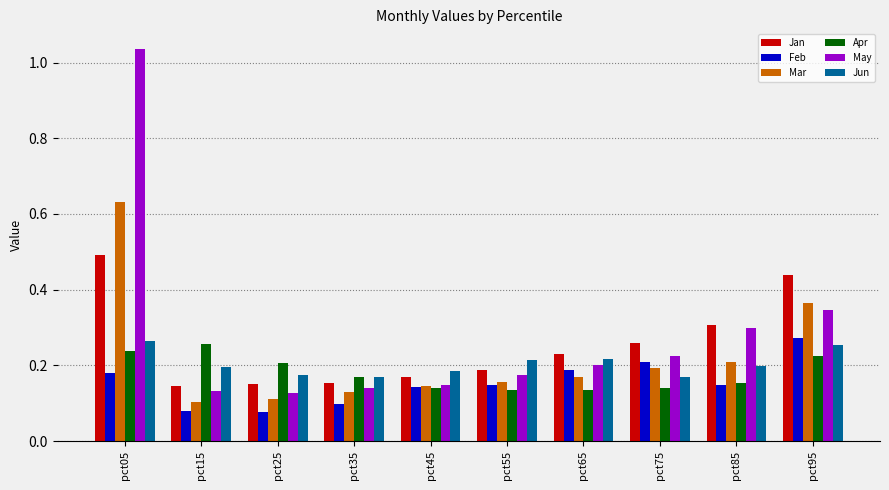

What is the sum of the Jan values at pct65 and pct05?

0.7